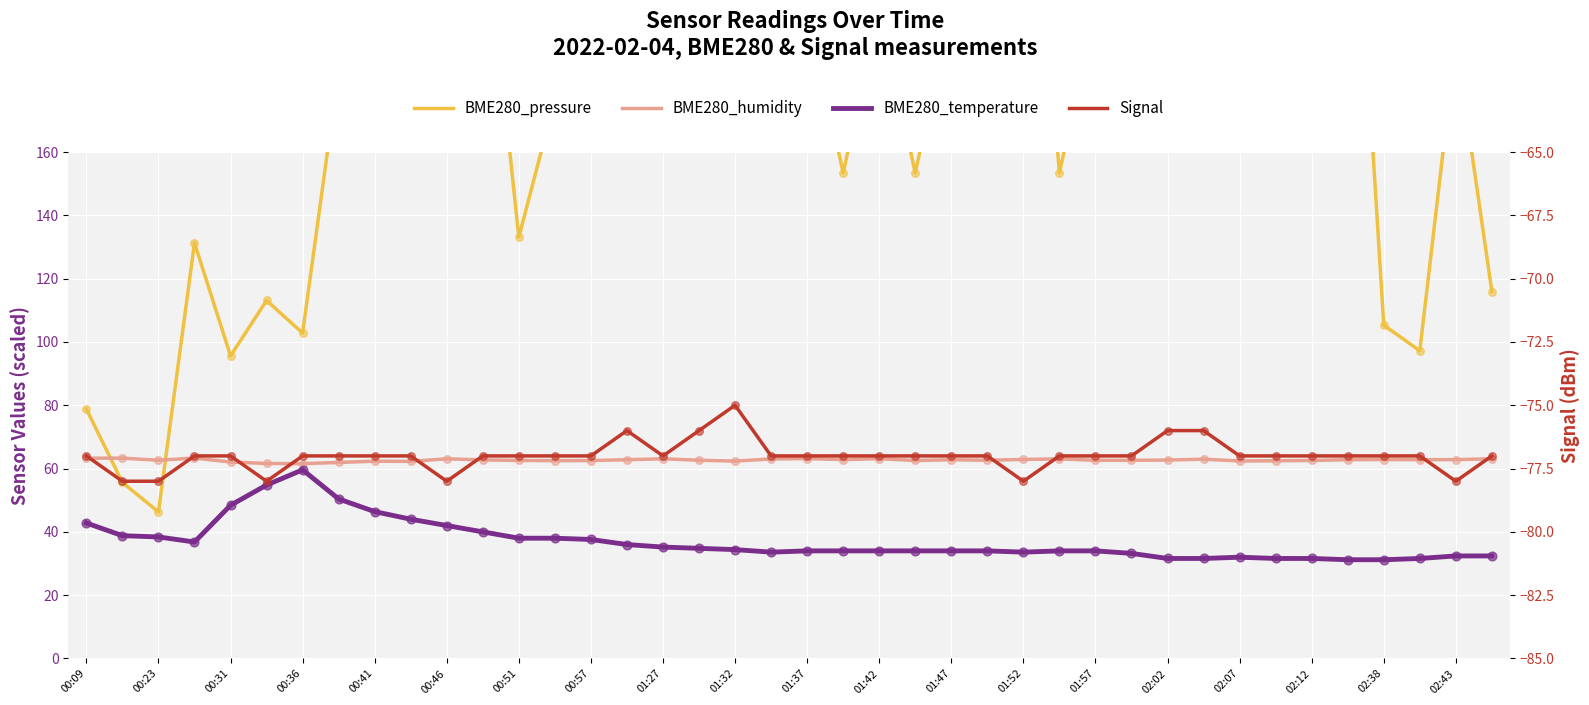

Which series reaches the minimum Y coordinate?

Signal